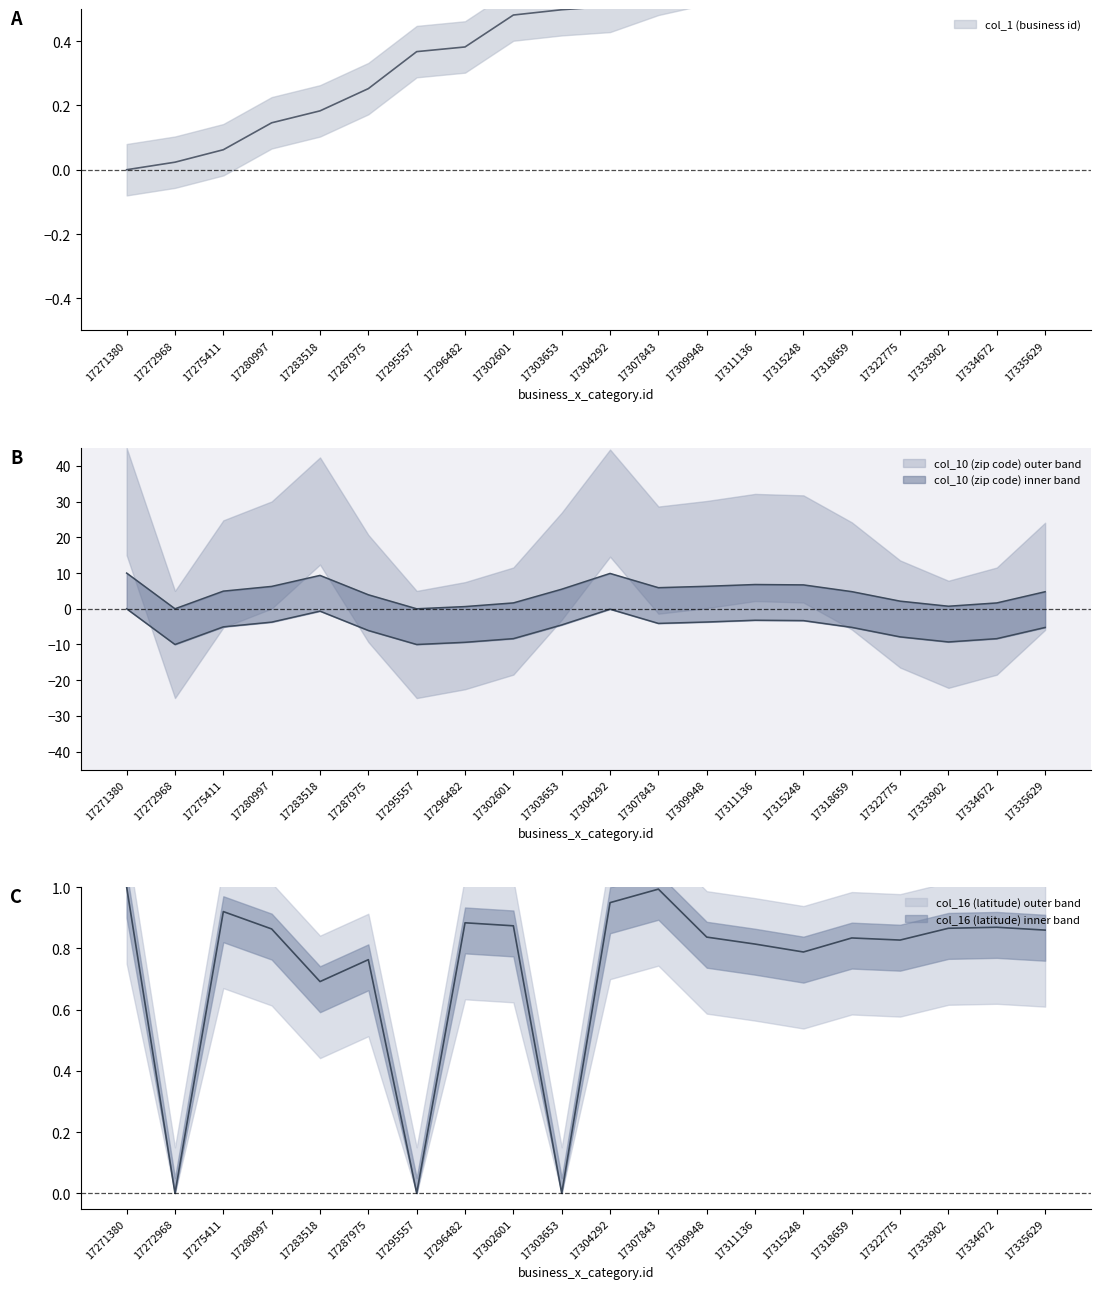

The value of col_16 (latitude) at 17272968 is -0.6. True or false?

False